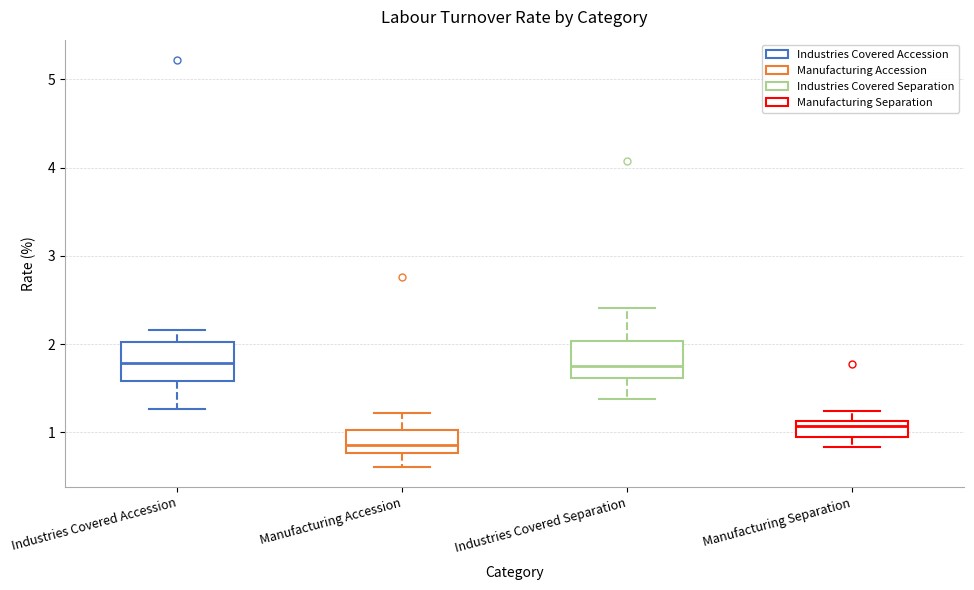

Reading left to right, read every box against the y-axis: the position of its median line, the range the box covers, and the ends of its whiskers. The values are not printed on the chart, so give them approximately, as read against the axis.

Industries Covered Accession: median 1.8, box 1.6 to 2.0, whiskers 1.3 to 2.2
Manufacturing Accession: median 0.9, box 0.8 to 1.0, whiskers 0.6 to 1.2
Industries Covered Separation: median 1.8, box 1.6 to 2.0, whiskers 1.4 to 2.4
Manufacturing Separation: median 1.1 (just below the box's upper edge), box 0.9 to 1.1, whiskers 0.8 to 1.2